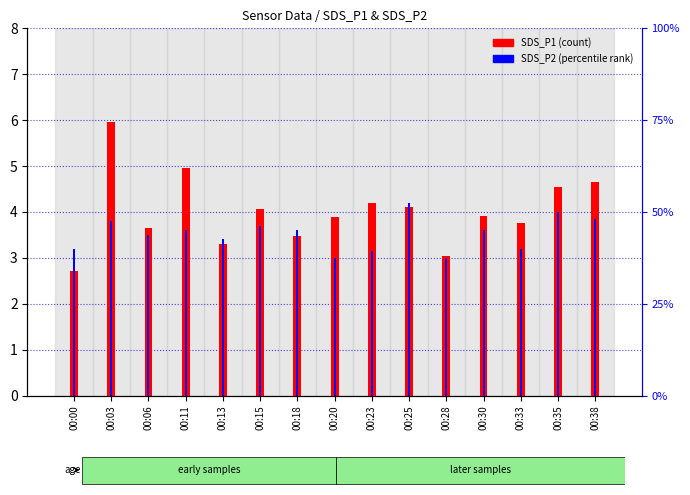

At 00:38, list the series in order from smallest to largest.

SDS_P2, SDS_P1